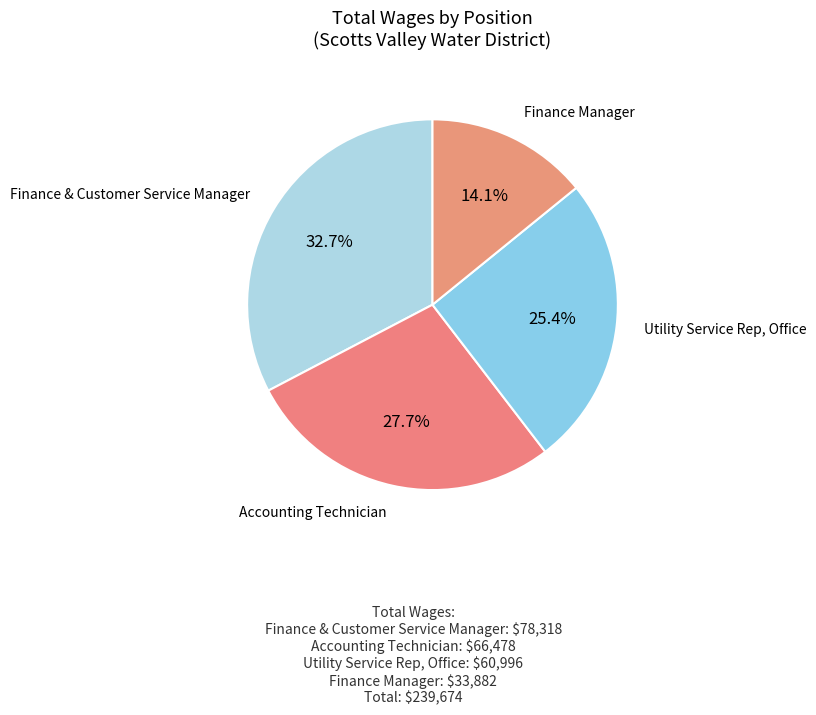

Does any single category account for the majority?

No